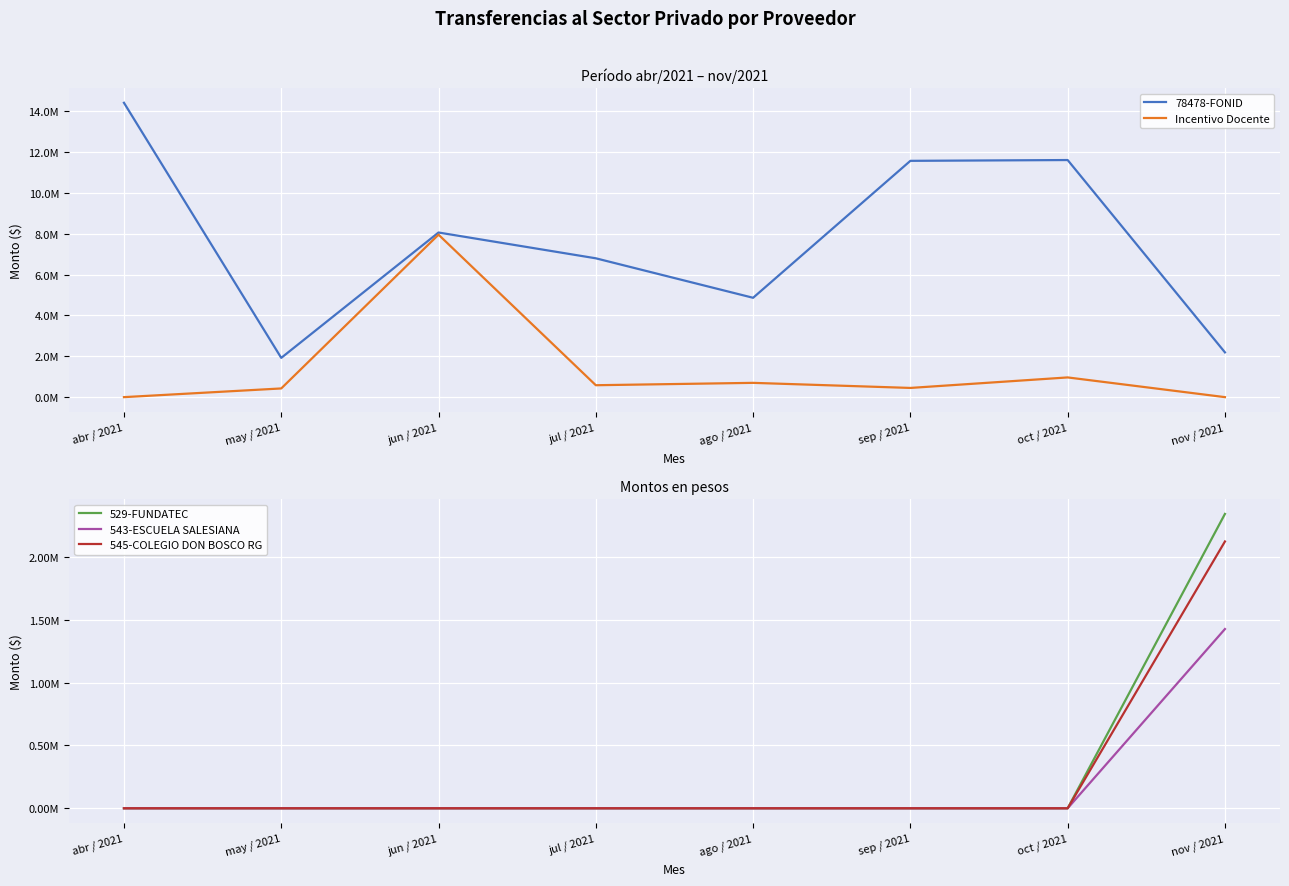

What is the label of the 2nd point from the left?

may / 2021